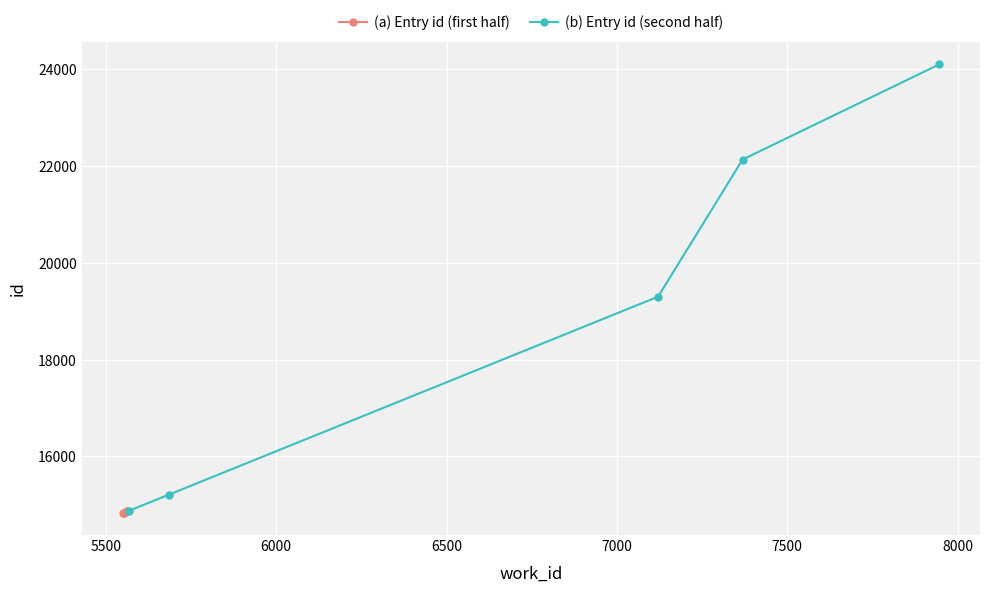

True or false: (b) Entry id (second half) and (a) Entry id (first half) cross at least once.

False